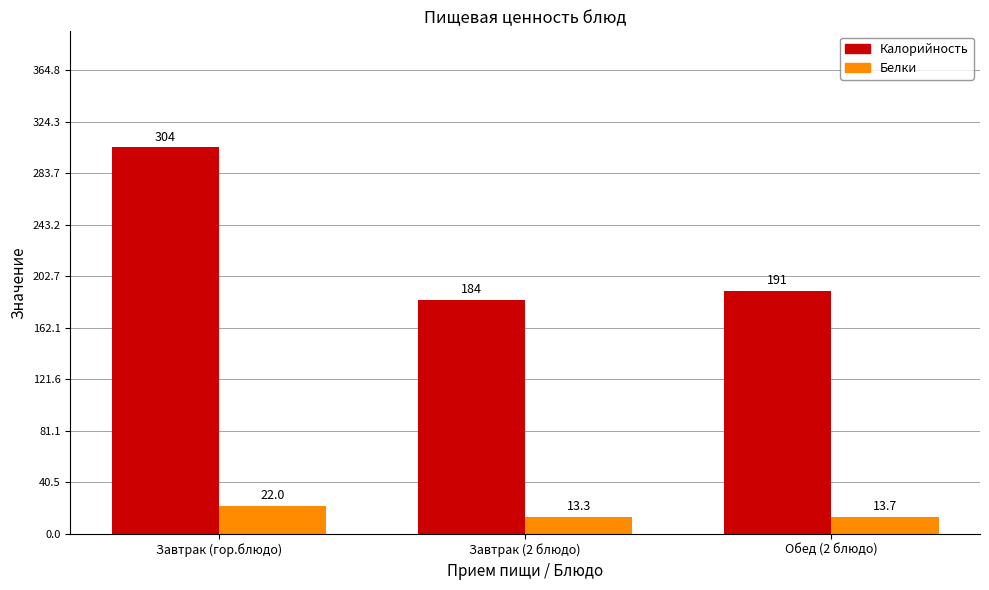

Are the bars horizontal?

No